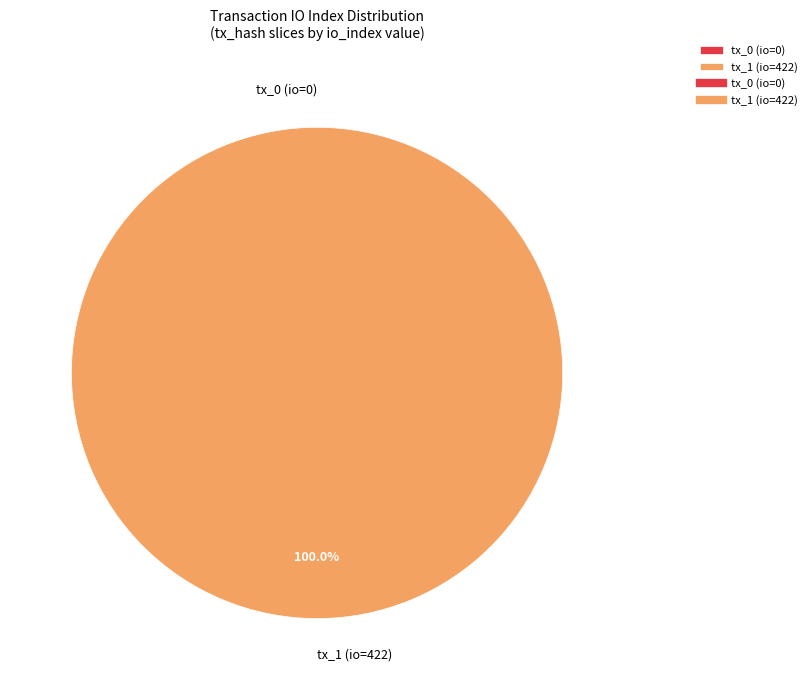

To the nearest percent, what is the average slice percentage?

50%